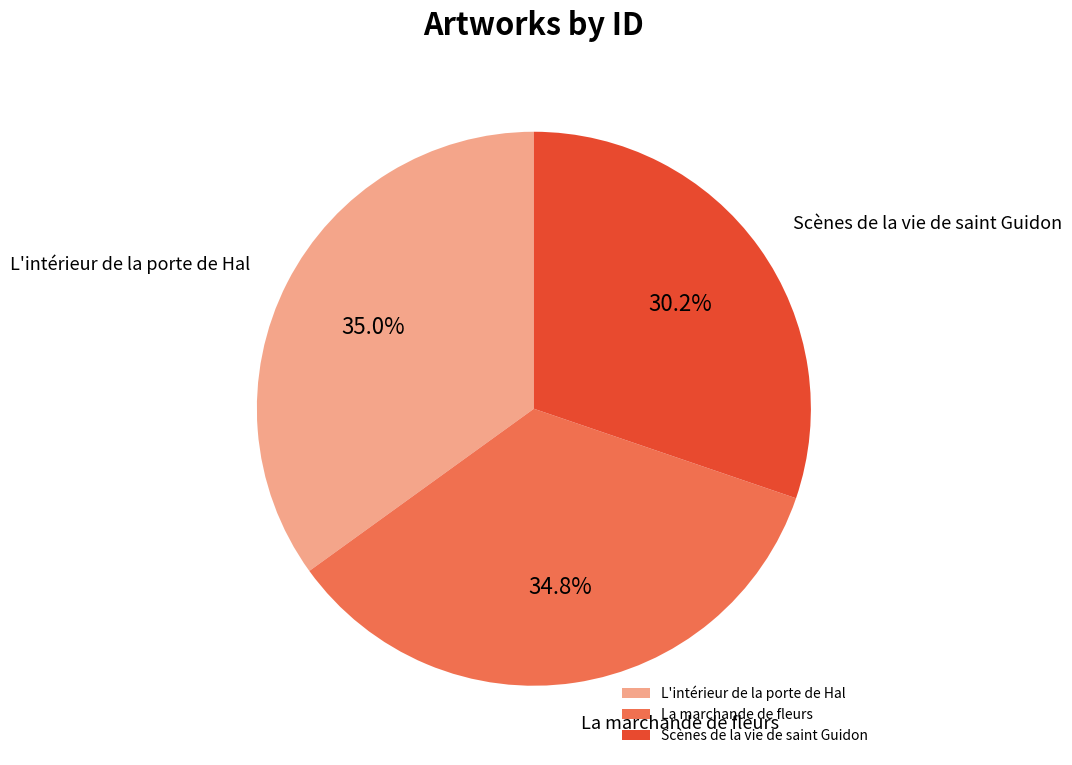

Is it true that Scènes de la vie de saint Guidon is 18% of the pie?

False